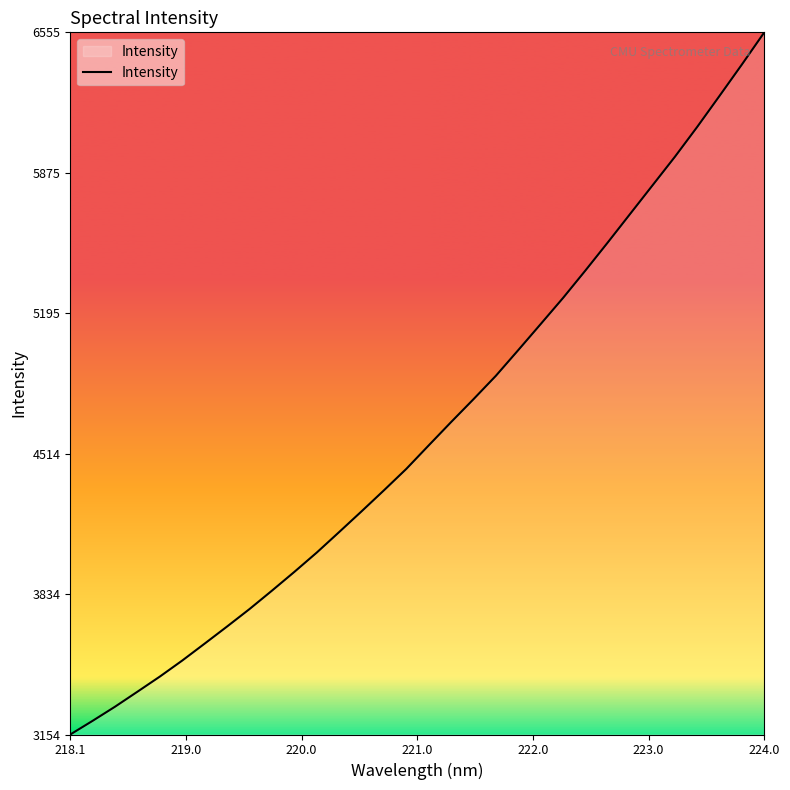

What is the maximum value shown in the chart?

6556.0